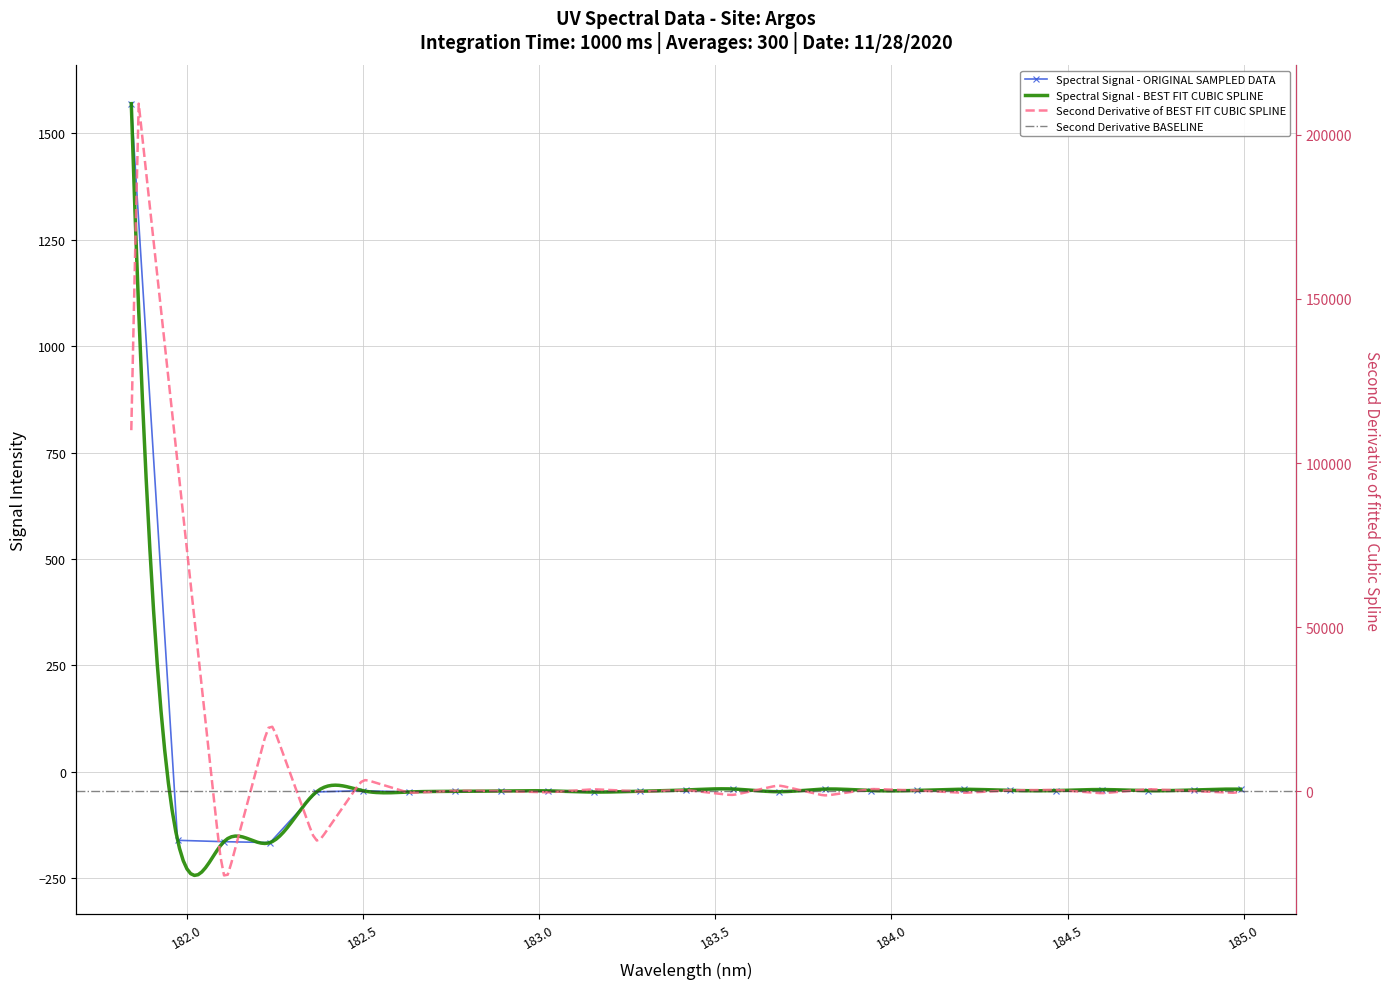

What is the greatest value displayed?

1569.3